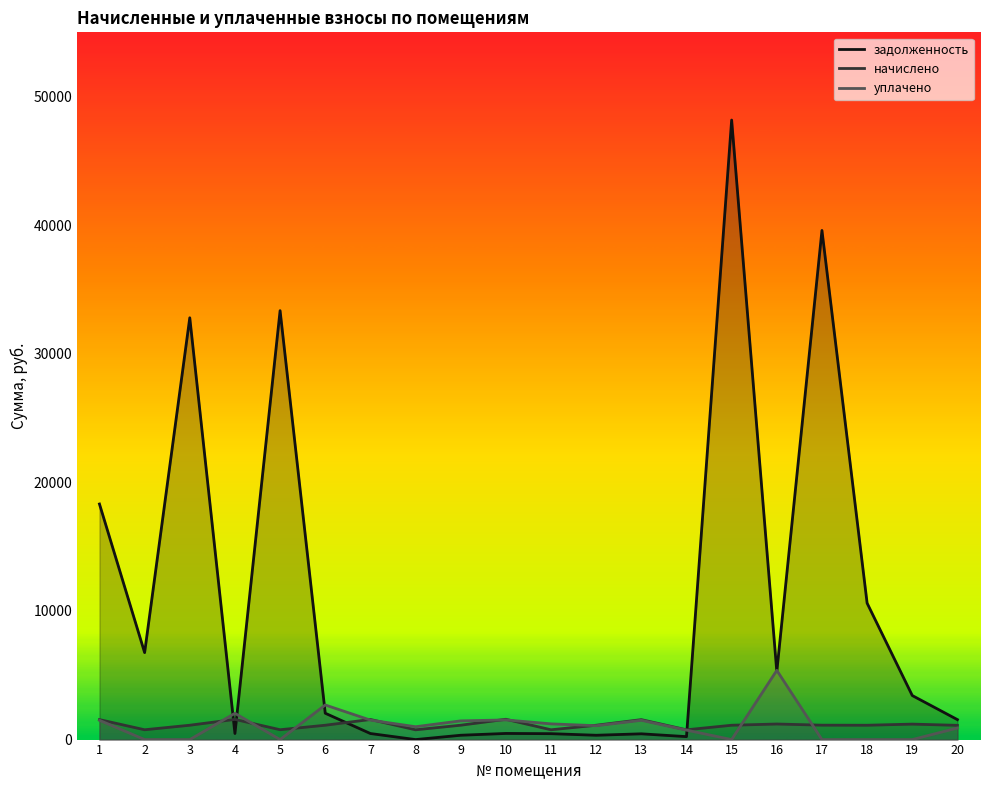

Reading left to right, list all the values displayed in this chart.

задолженность: 18319.6	6763.5	32802.3	473.1	33356.2	2049.1	471.1	0.0	336.9	477.2	459.5	336.2	448.2	229.1	48179.2	5283.0	39594.4	10611.0	3425.0	1551.8
начислено: 1553.3	763.4	1116.2	1570.2	766.7	1115.7	1563.5	760.0	1118.3	1578.9	762.6	1115.7	1551.3	760.5	1115.7	1210.4	1121.6	1115.7	1202.5	1108.0
уплачено: 1500.0	0.0	0.0	2043.3	0.0	2691.6	1513.4	1000.0	1455.2	1528.3	1222.1	1080.0	1500.0	736.2	0.0	5383.3	0.0	0.0	0.0	900.0